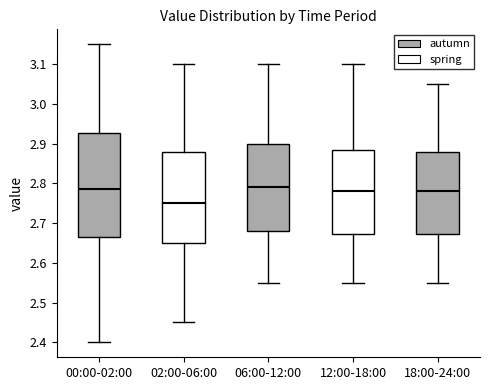

Reading left to right, read every box against the y-axis: the position of its median line, the range the box covers, and the ends of its whiskers. The values are not printed on the chart, so give them approximately, as read against the axis.

00:00-02:00: median 2.79, box 2.67 to 2.93, whiskers 2.40 to 3.15
02:00-06:00: median 2.75, box 2.65 to 2.88, whiskers 2.45 to 3.10
06:00-12:00: median 2.79, box 2.68 to 2.90, whiskers 2.55 to 3.10
12:00-18:00: median 2.78, box 2.67 to 2.89, whiskers 2.55 to 3.10
18:00-24:00: median 2.78, box 2.67 to 2.88, whiskers 2.55 to 3.05